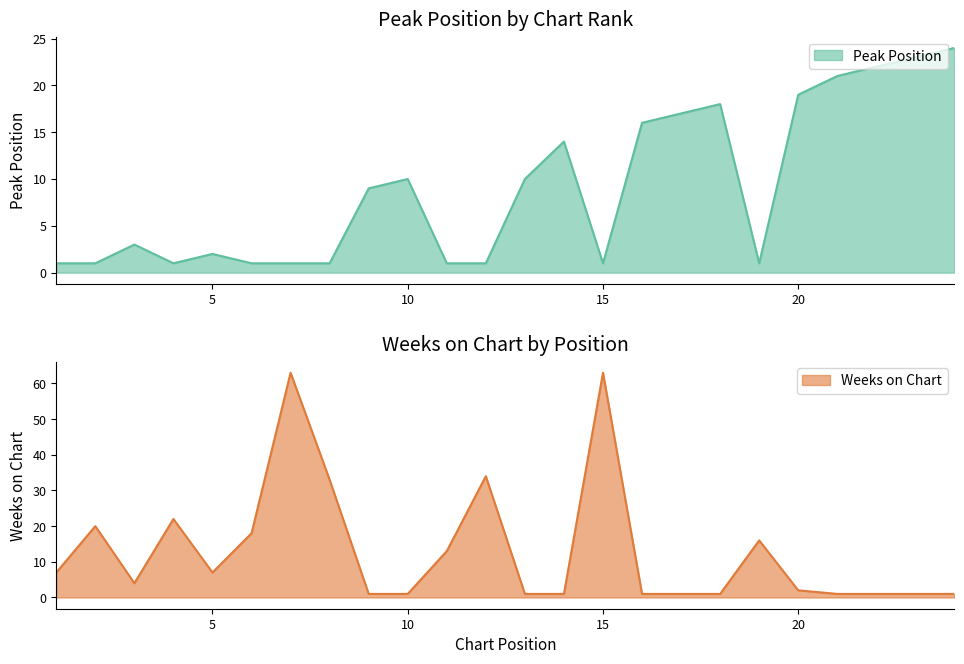

True or false: Peak Position and Weeks on Chart cross at least once.

True